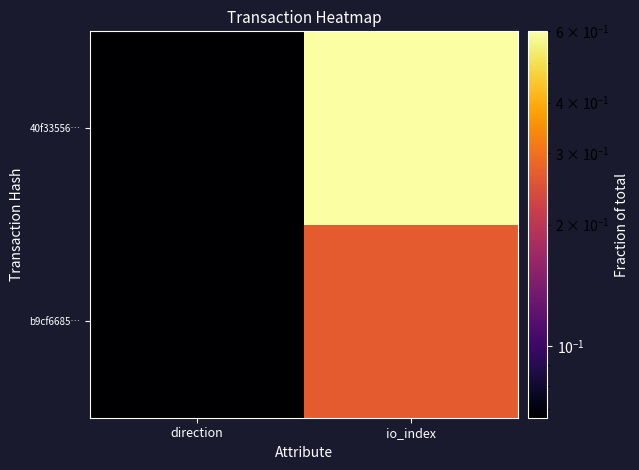

Rank the series by their average value, from highest to lowest.

40f33556…, b9cf6685…